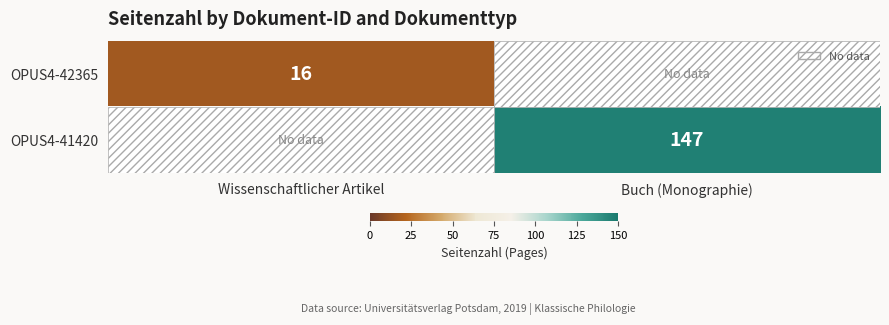

True or false: OPUS4-42365 has a value of 21 at Wissenschaftlicher Artikel.

False